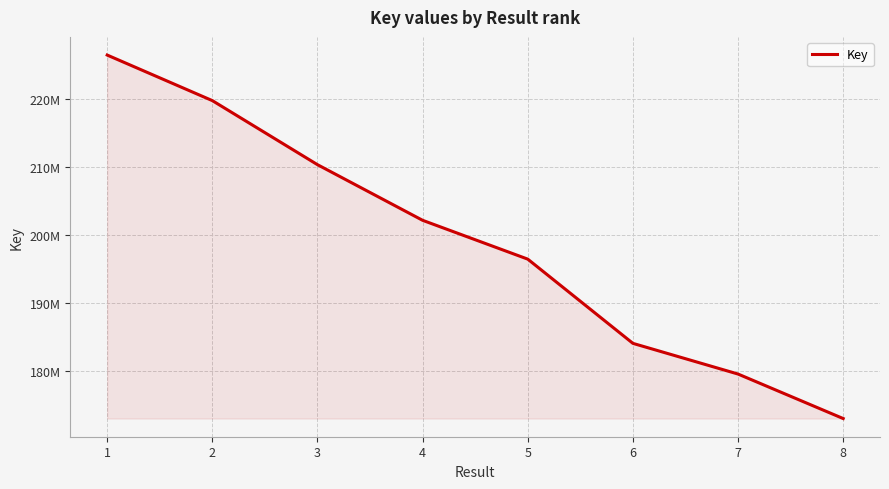

Does the chart have visible grid lines?

Yes